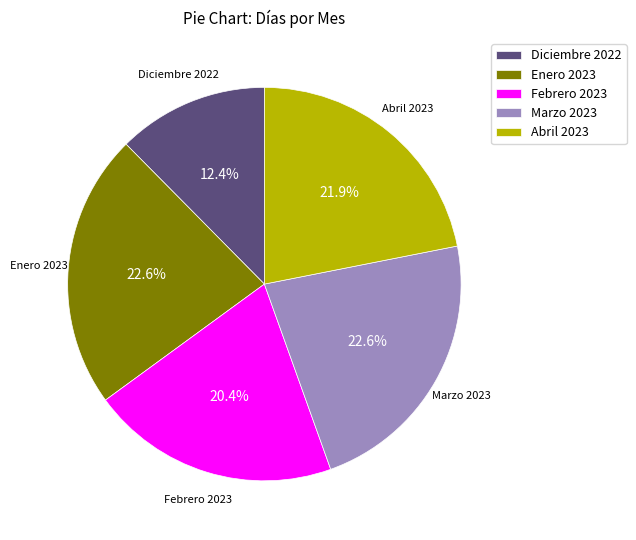

Is there a majority slice in this chart?

No